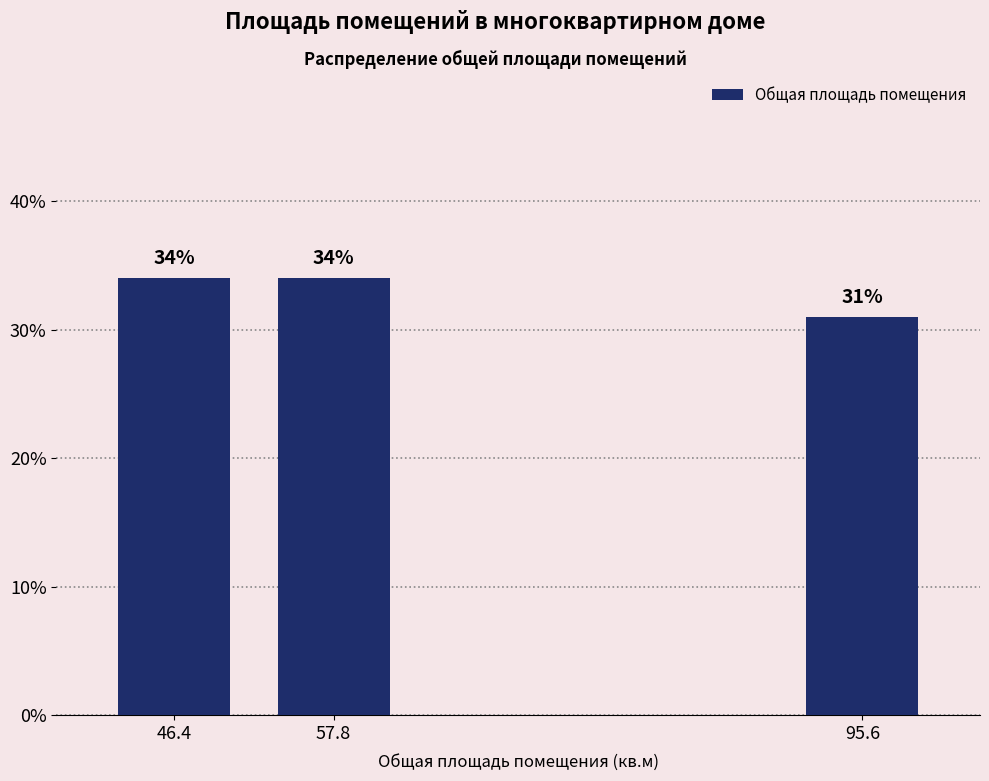

Reading right to left, list all the values displayed in this chart.

95.6=31	57.8=34	46.4=34